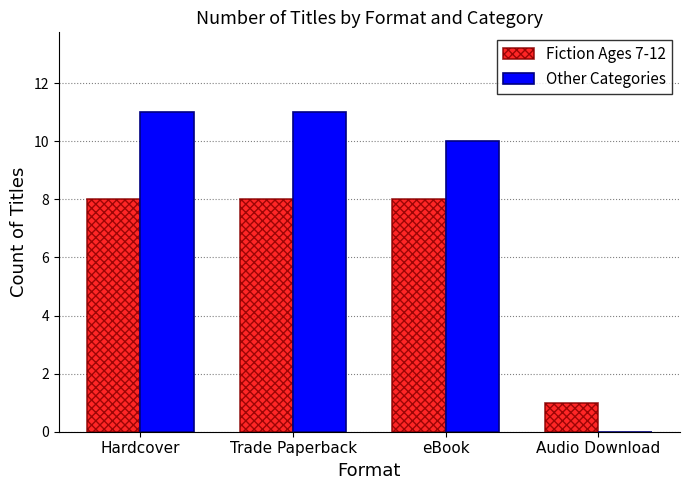

Which series has the largest range (max minus min)?

Other Categories